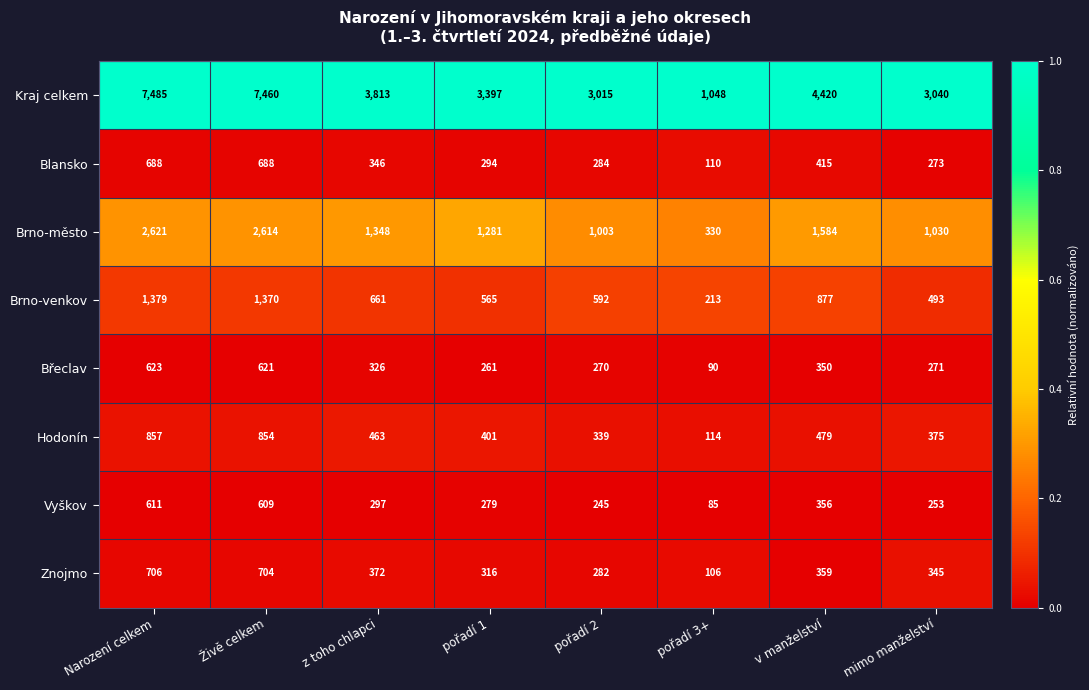

Which series has the widest spread of values?

Kraj celkem